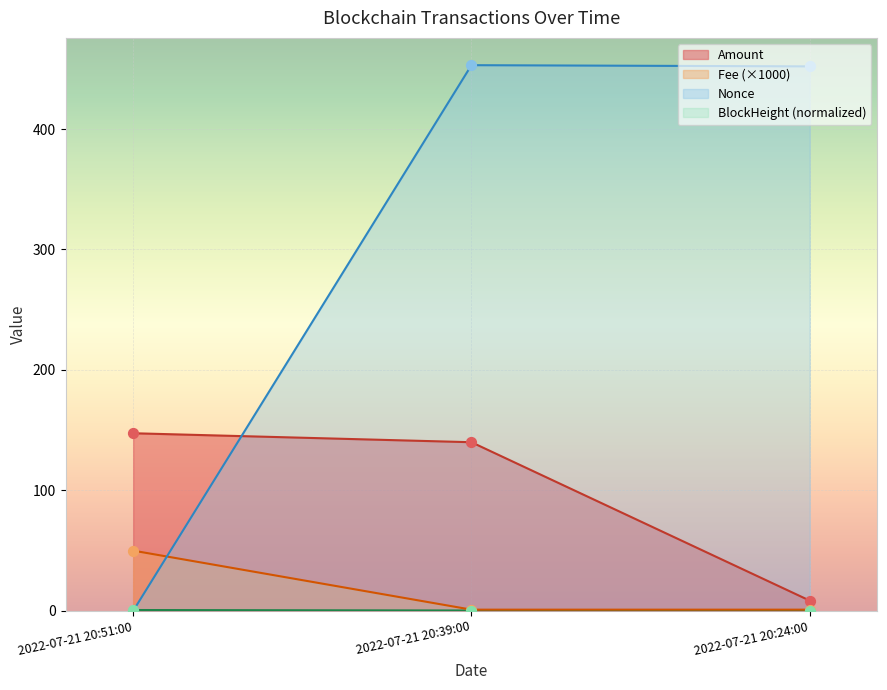

What are all the series names shown in the legend?

Amount, Fee, BlockHeight, Nonce